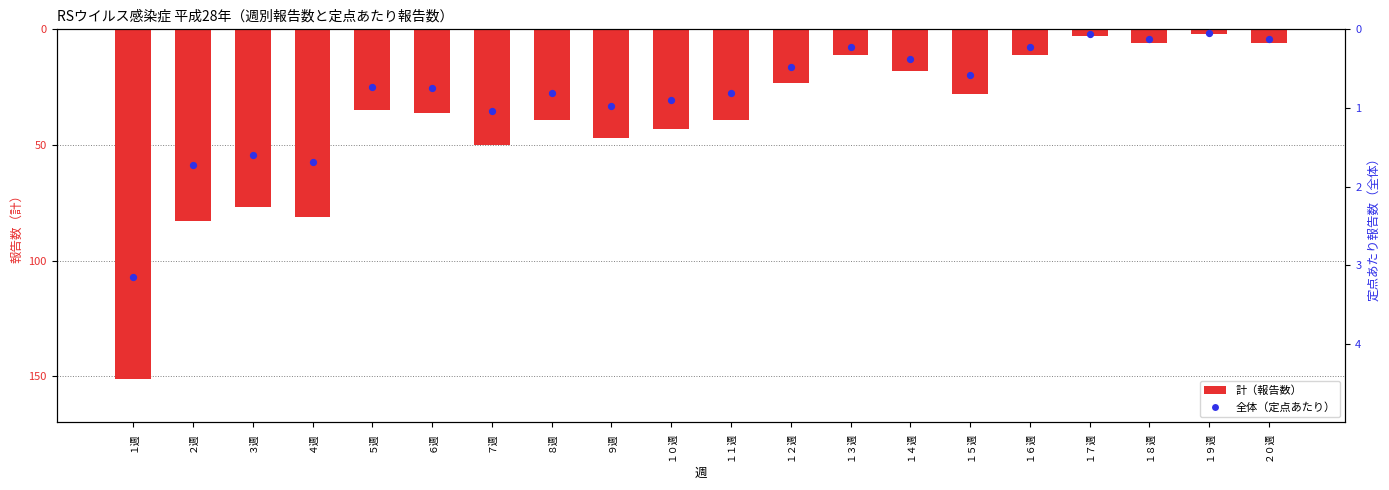

What is the total value across all series at ２０週?

-6.1